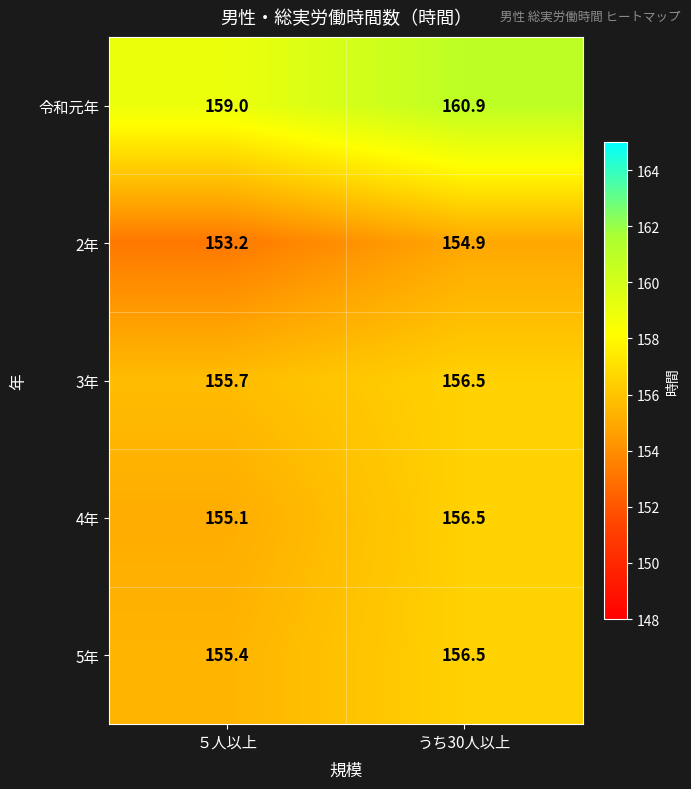

Reading left to right, extract all data points from this chart.

令和元年: ５人以上=159.0	うち30人以上=160.9
2年: ５人以上=153.2	うち30人以上=154.9
3年: ５人以上=155.7	うち30人以上=156.5
4年: ５人以上=155.1	うち30人以上=156.5
5年: ５人以上=155.4	うち30人以上=156.5